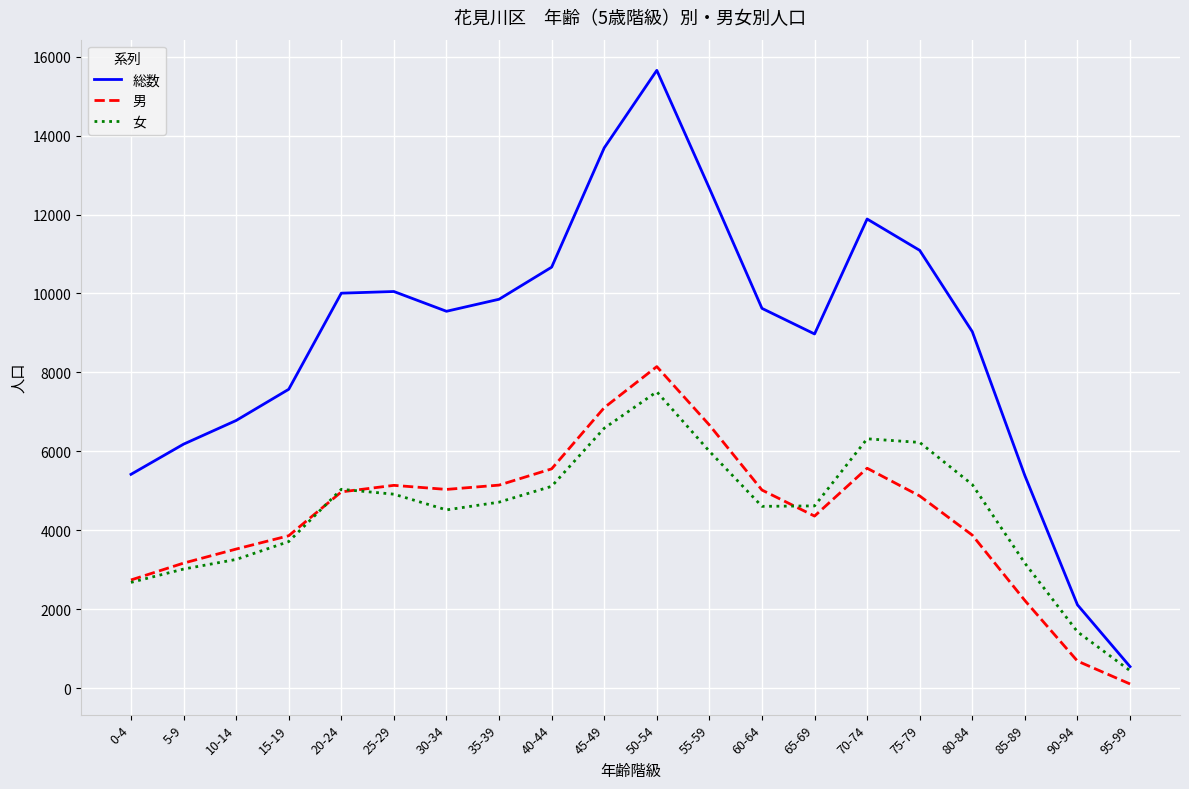

What is the sum of all 総数 values?

176734